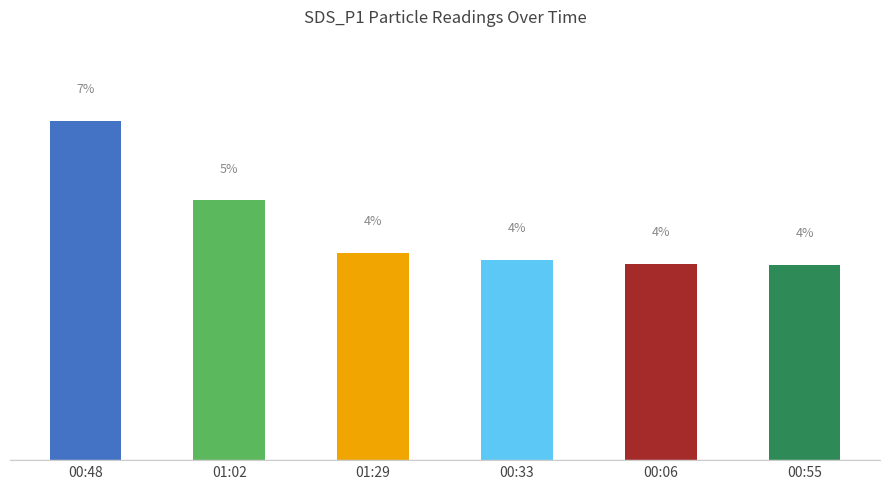

What is the change in value from 00:48 to 01:29?

-2.6